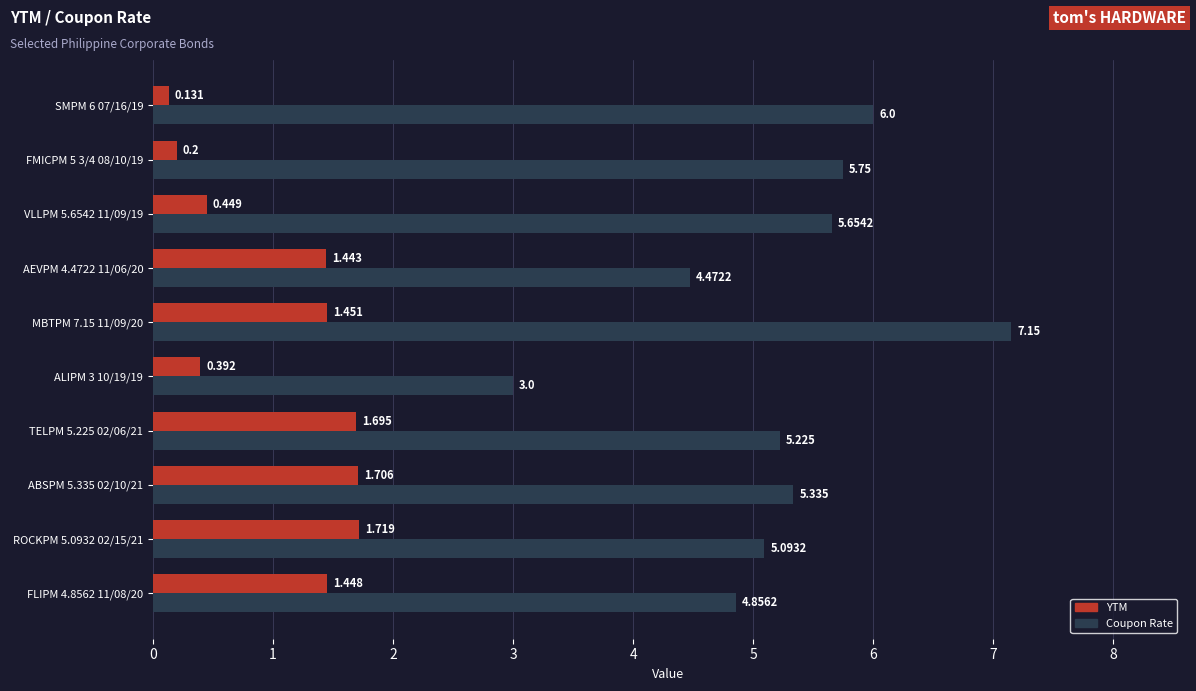

Which series has the largest total across all categories?

Coupon Rate